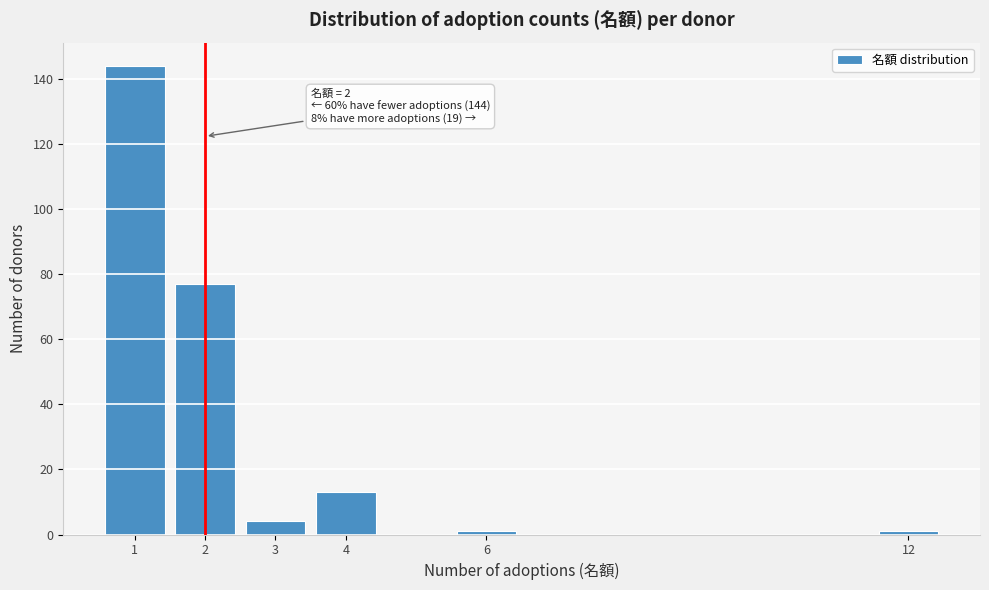

Reading left to right, list all the values displayed in this chart.

1=144	2=77	3=4	4=13	6=1	12=1